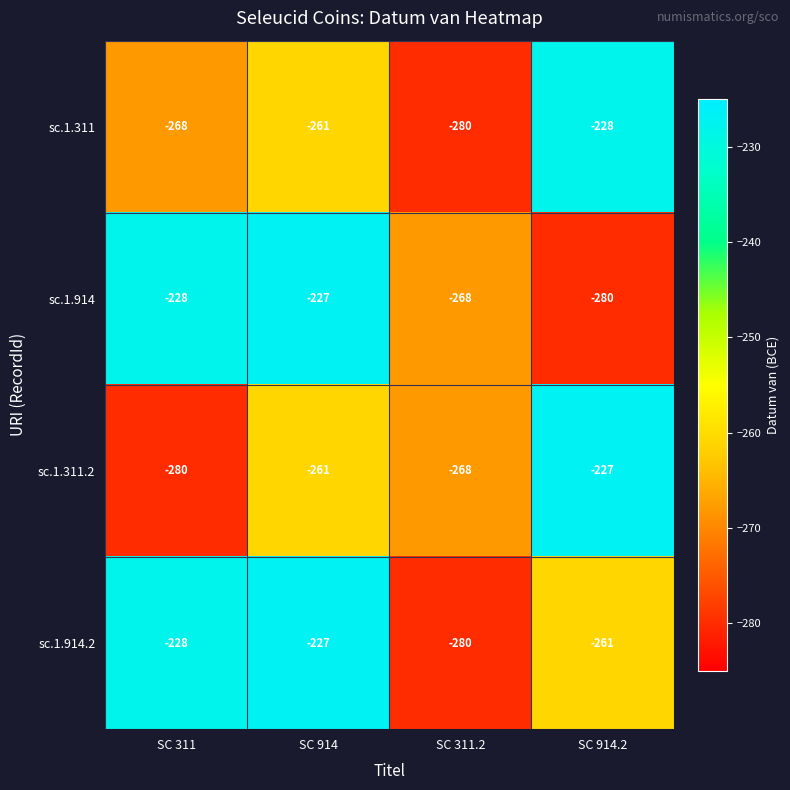

What is the total value across all series at SC 311?

-1004